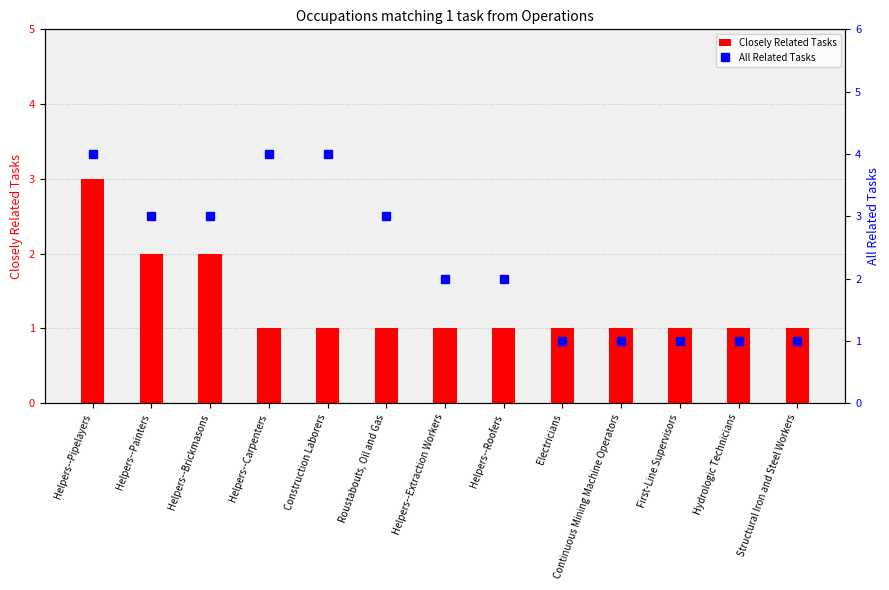

Which series changed the most between Electricians and Structural Iron and Steel Workers?

Closely Related Tasks